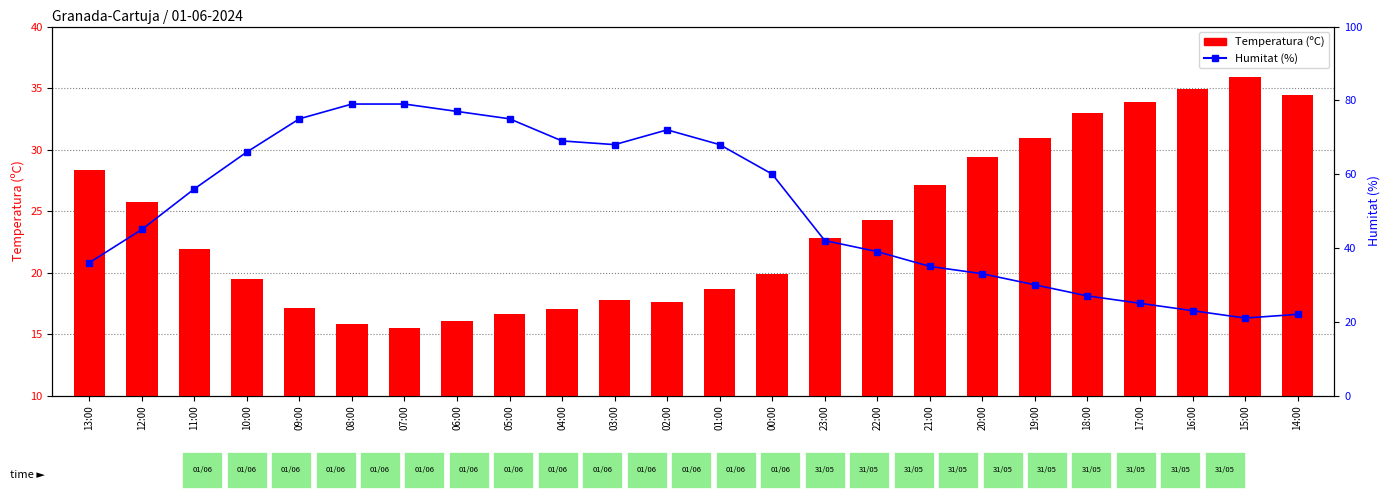

What position from the right is 13:00?

24